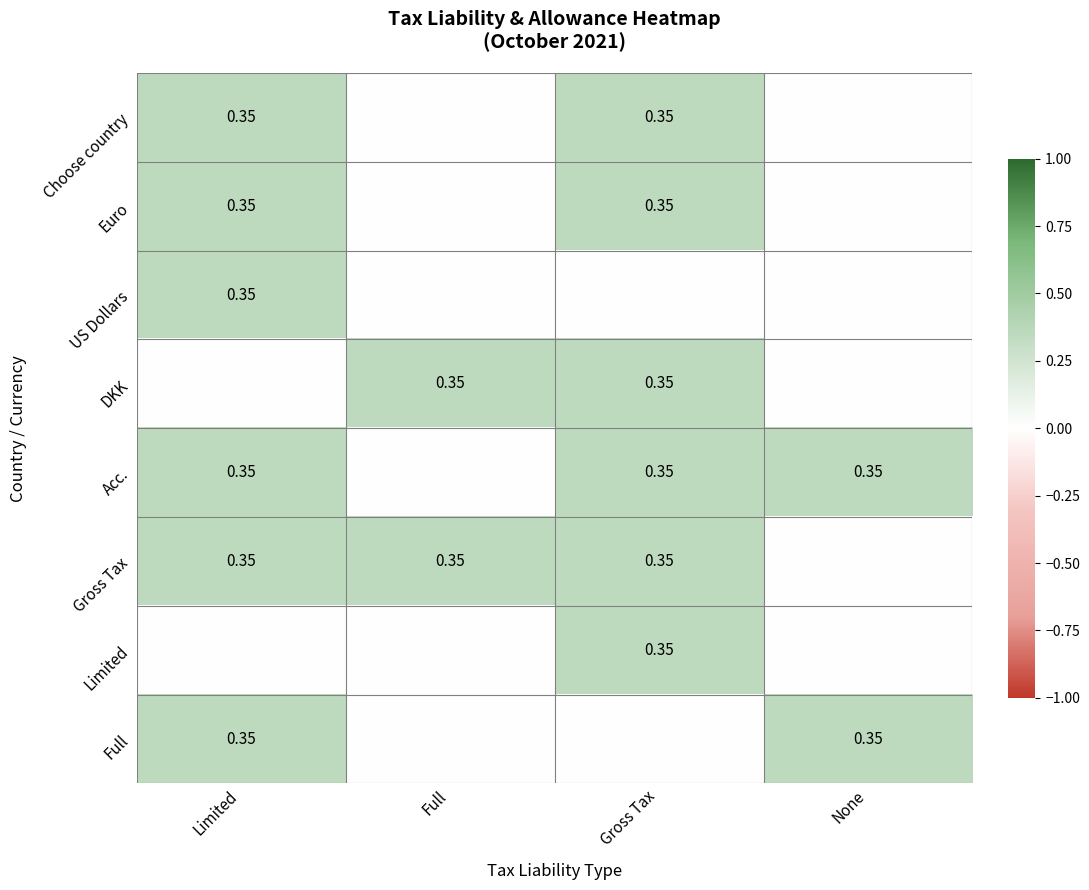

List the labels in order of Choose country value, largest first.

Limited, Gross Tax, Full, None